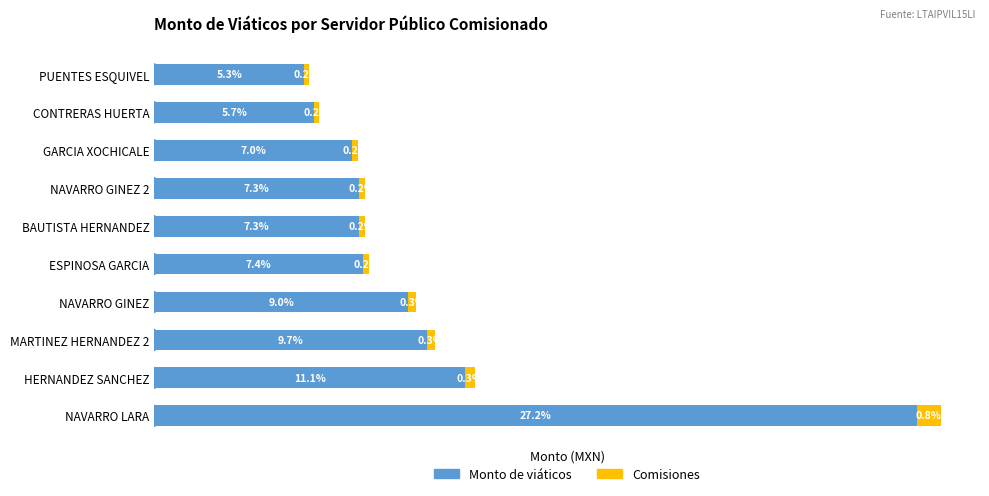

Where is Monto de viáticos nearest to the value 16?

HERNANDEZ SANCHEZ